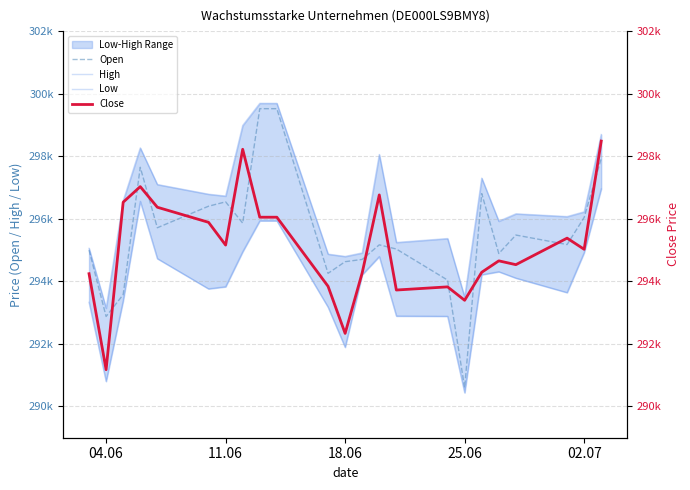

What is the minimum value shown in the chart?

290439